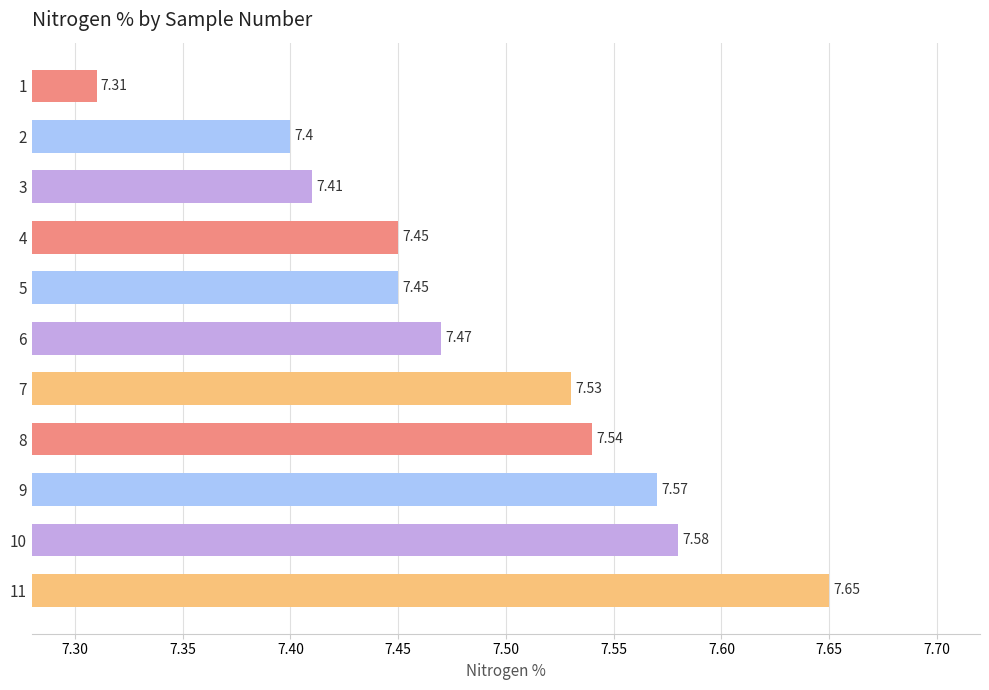

Count the values in the range 7 to 8.

11